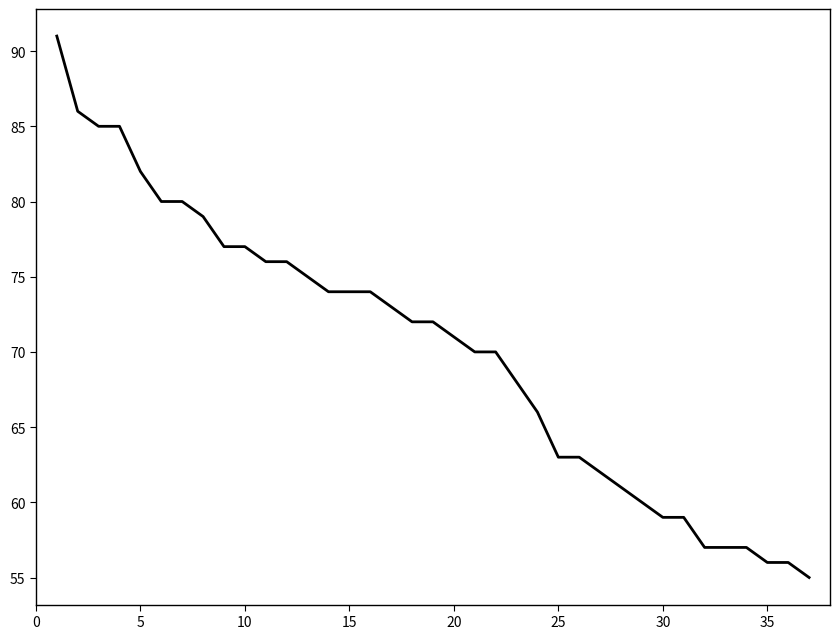

What is the difference between the maximum and minimum values?

36